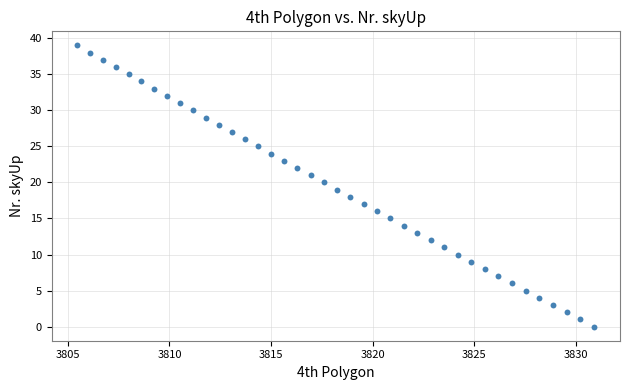

What is the range of Y values (max minus min)?

39